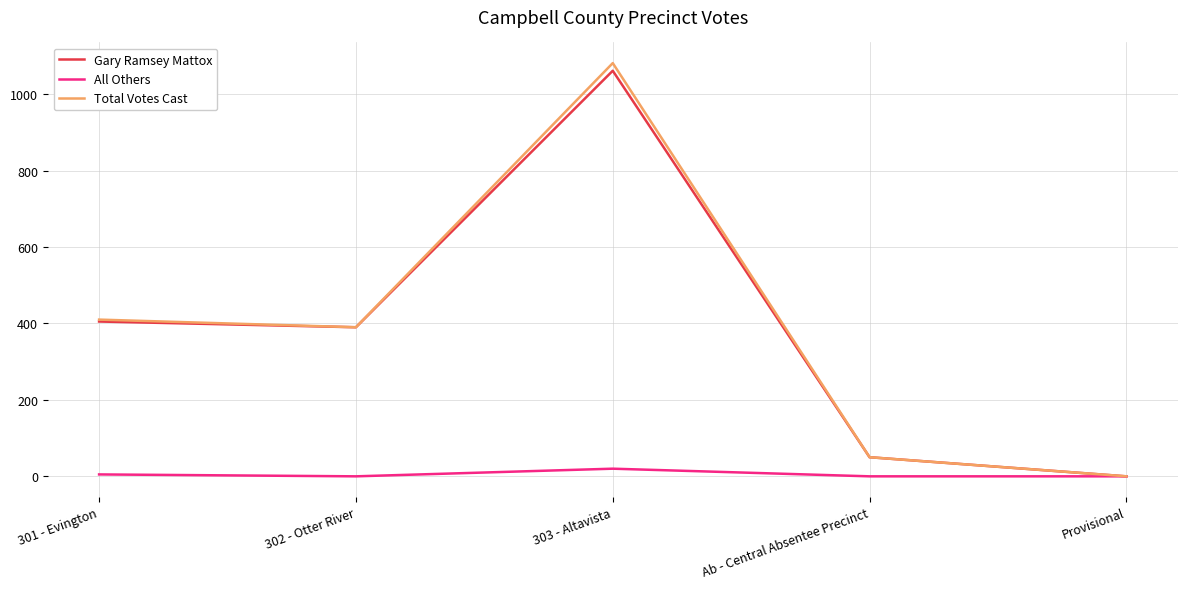

Where is Total Votes Cast nearest to the value 540?

301 - Evington